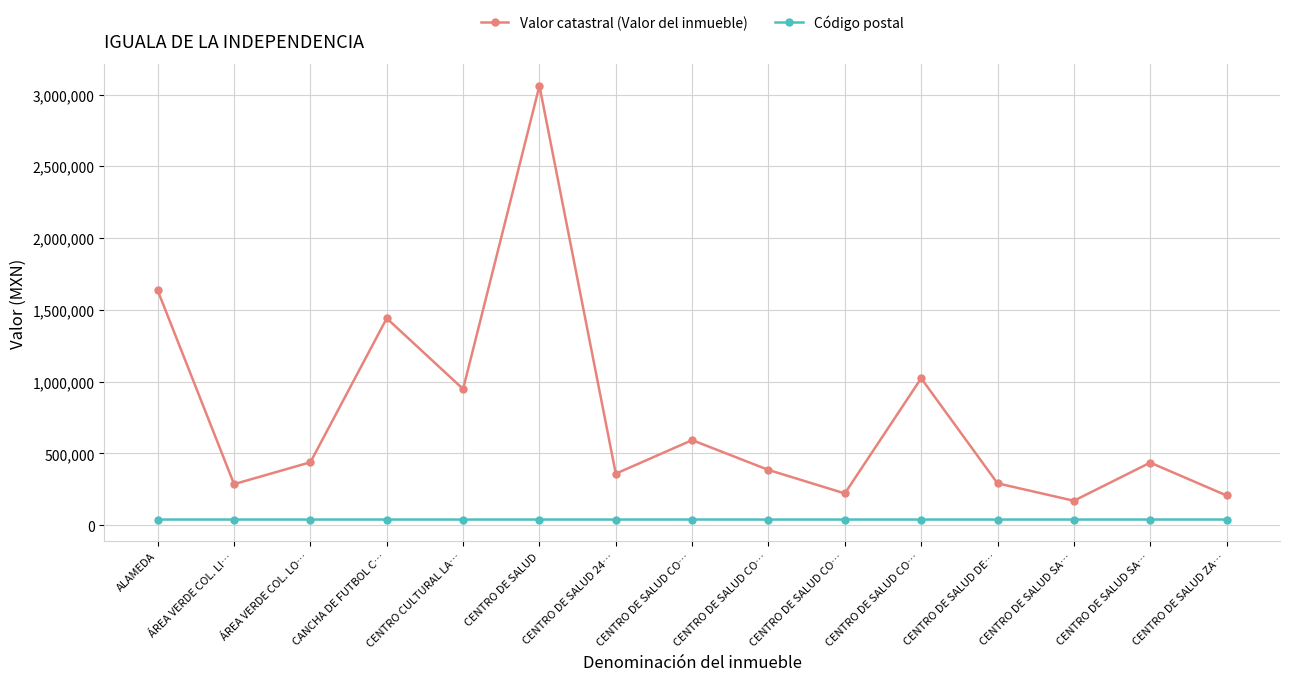

At which category is the sum across all series the highest?

CENTRO DE SALUD